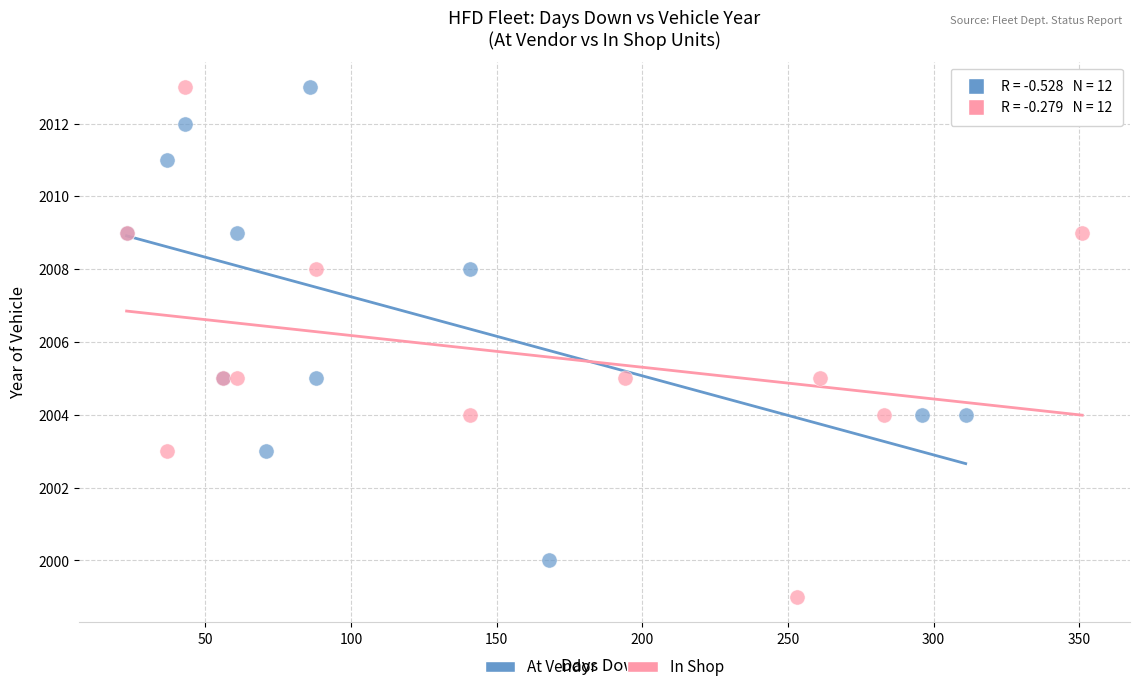

Which series reaches the minimum Y coordinate?

In Shop